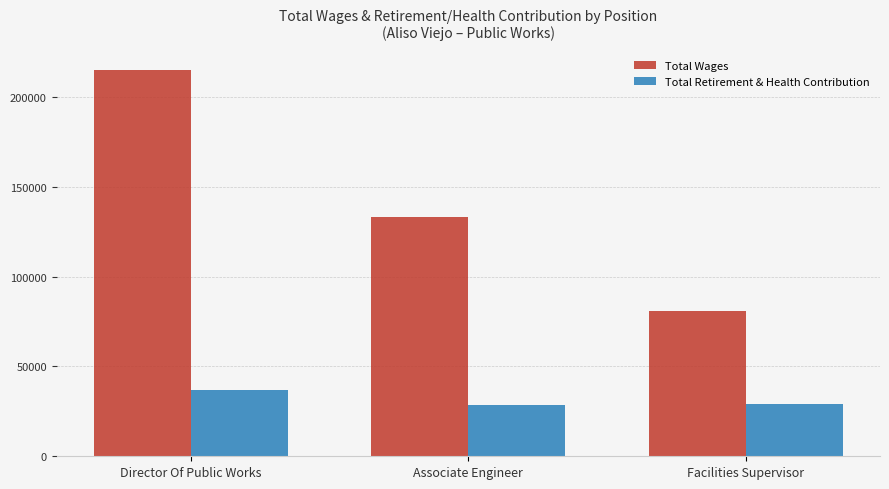

What is the greatest value displayed?

214802